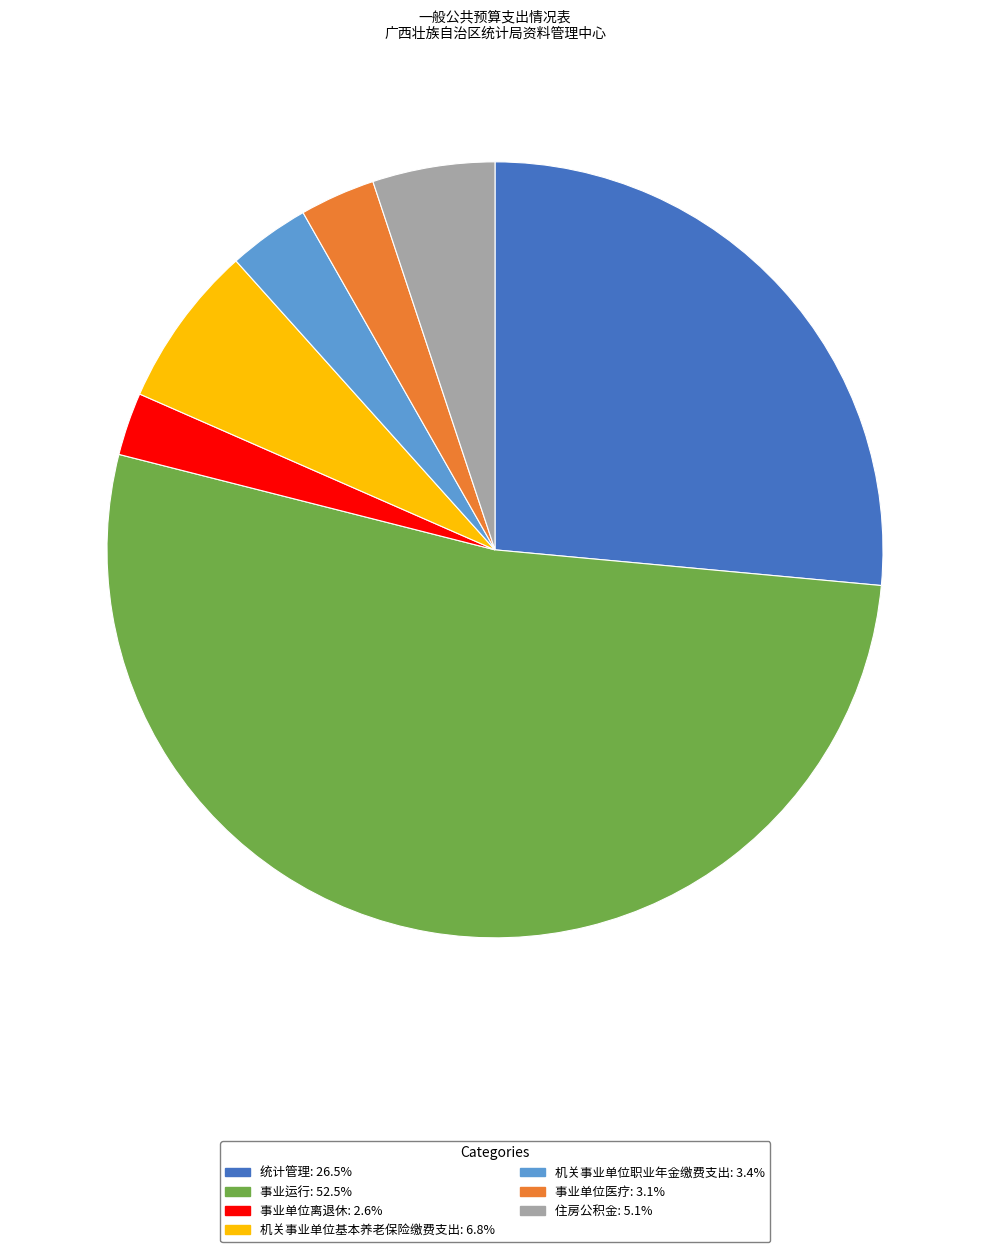

Do 机关事业单位基本养老保险缴费支出 and 统计管理 together represent more than half of the pie?

No